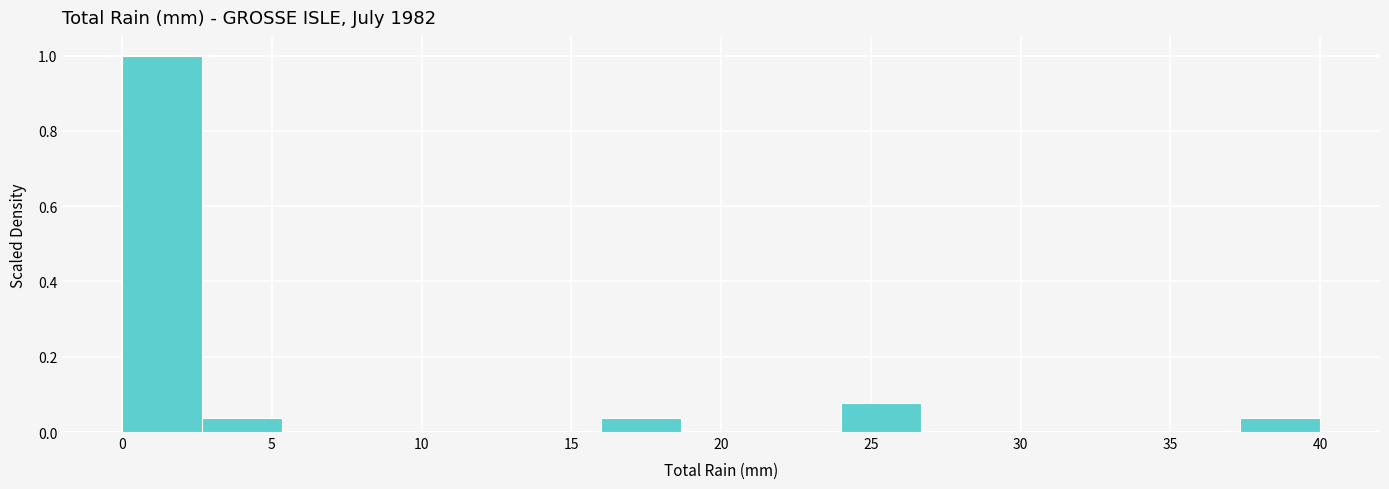

Over which range of the x-axis is the bar tallest?

0.0 to 2.5